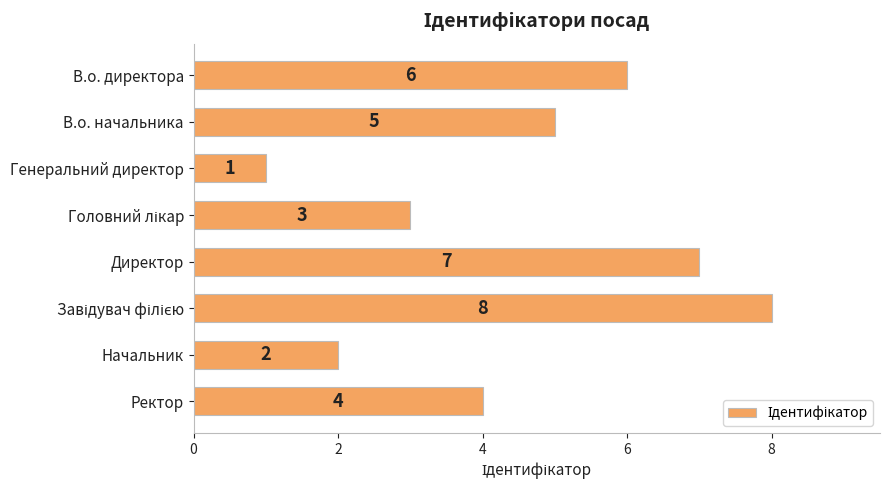

Is it true that the value at Генеральний директор is 1?

True